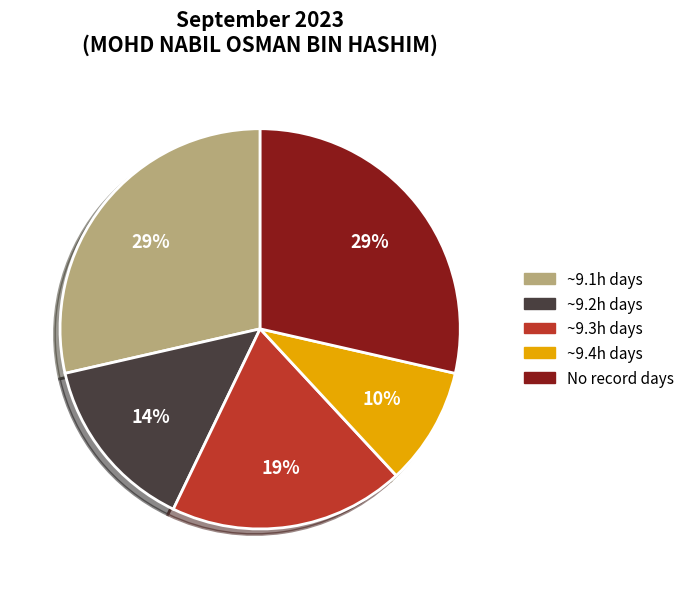

Does any single category account for the majority?

No